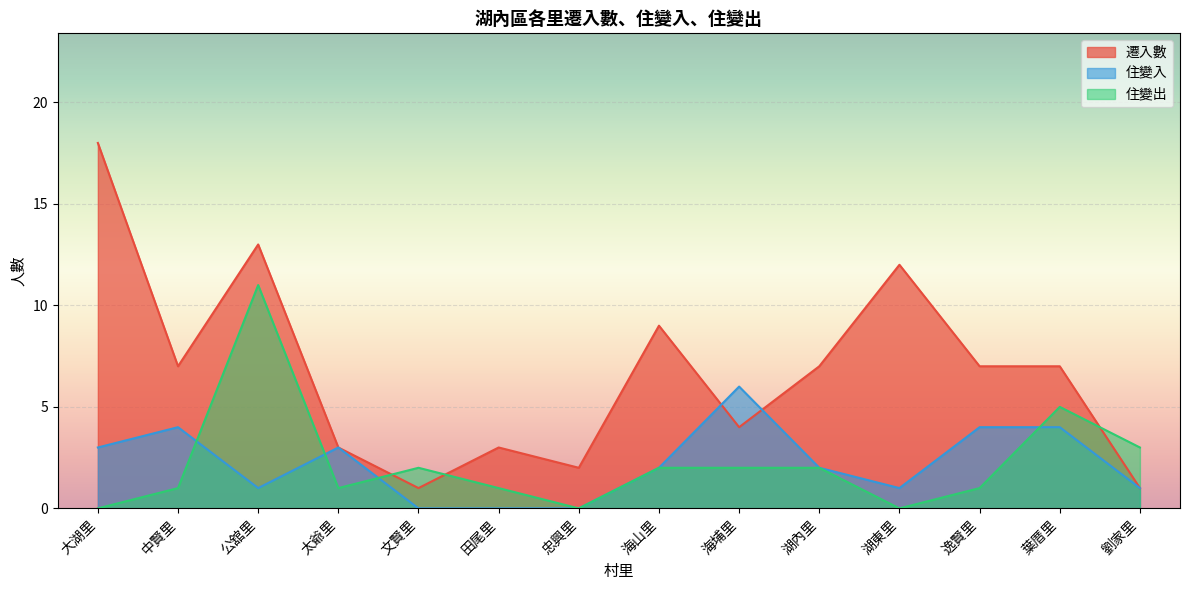

At which label does 遷入數 first exceed 7?

大湖里